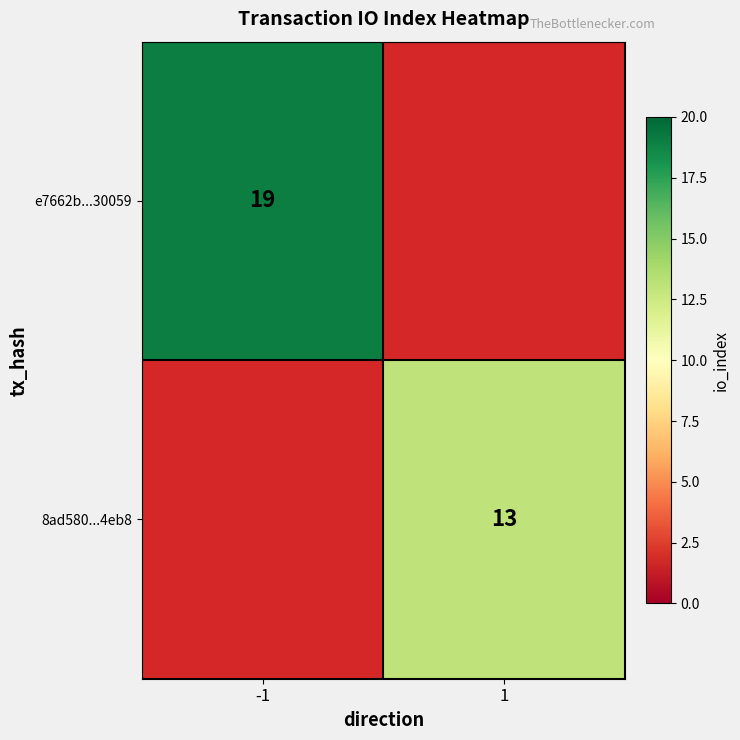

Is it true that e7662b...30059 equals 19 at -1?

True